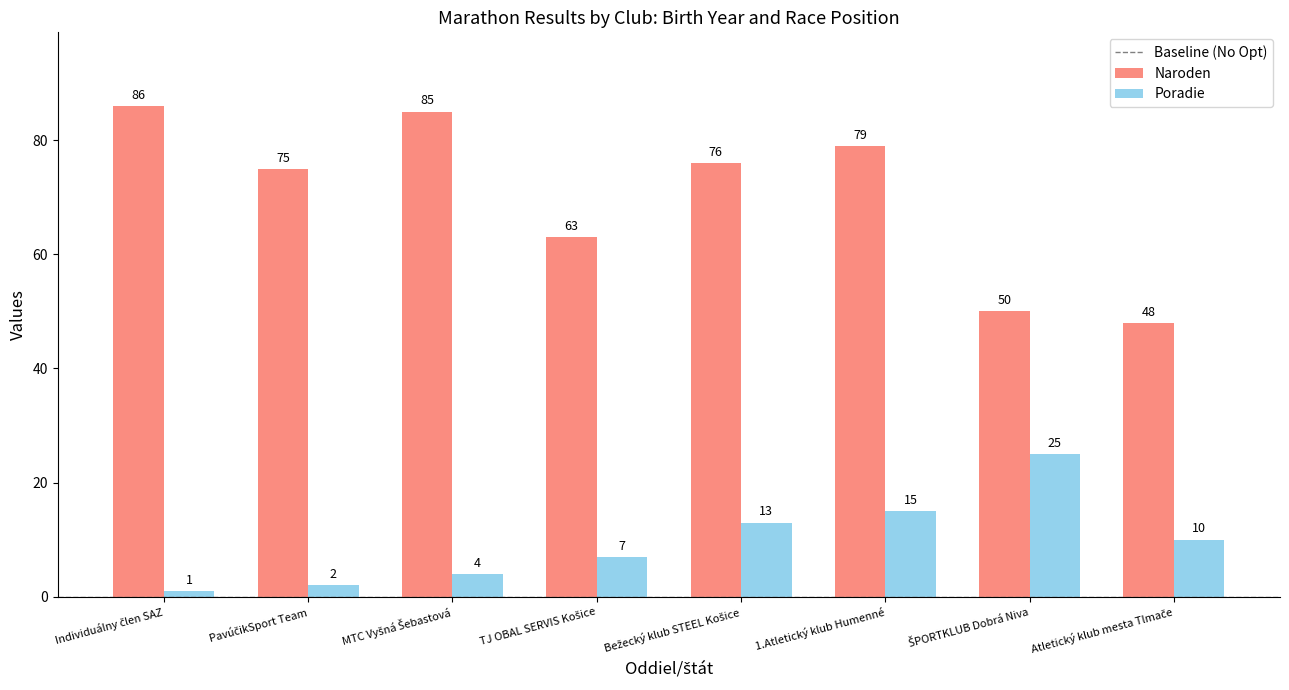

What is the highest value of the Poradie series?

25